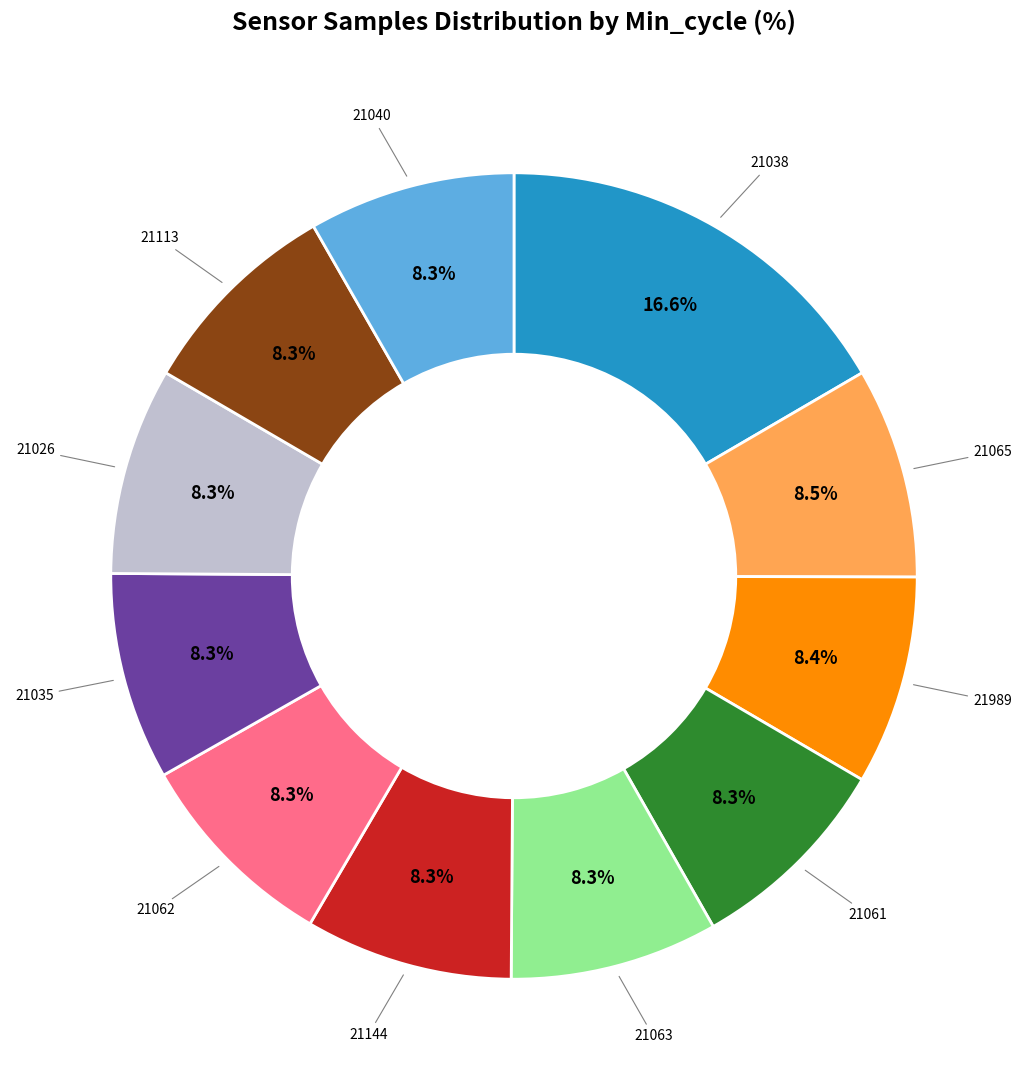

Is there a majority slice in this chart?

No